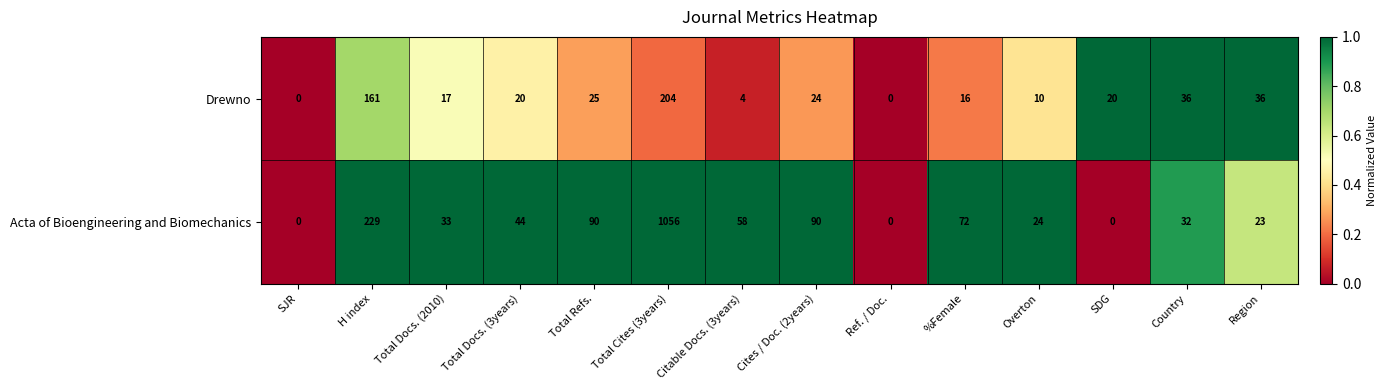

What is the approximate value of Drewno at Citable Docs. (3years), to the nearest 5?

5